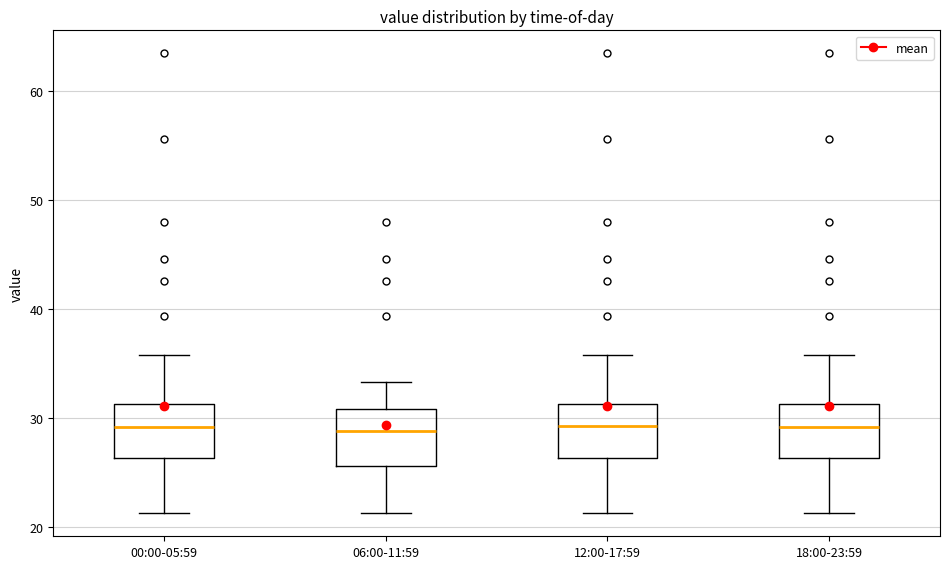

Where does the median line of the box for 18:00-23:59 sit on the y-axis? The values are not printed on the chart, so give them approximately, as read against the axis.

29